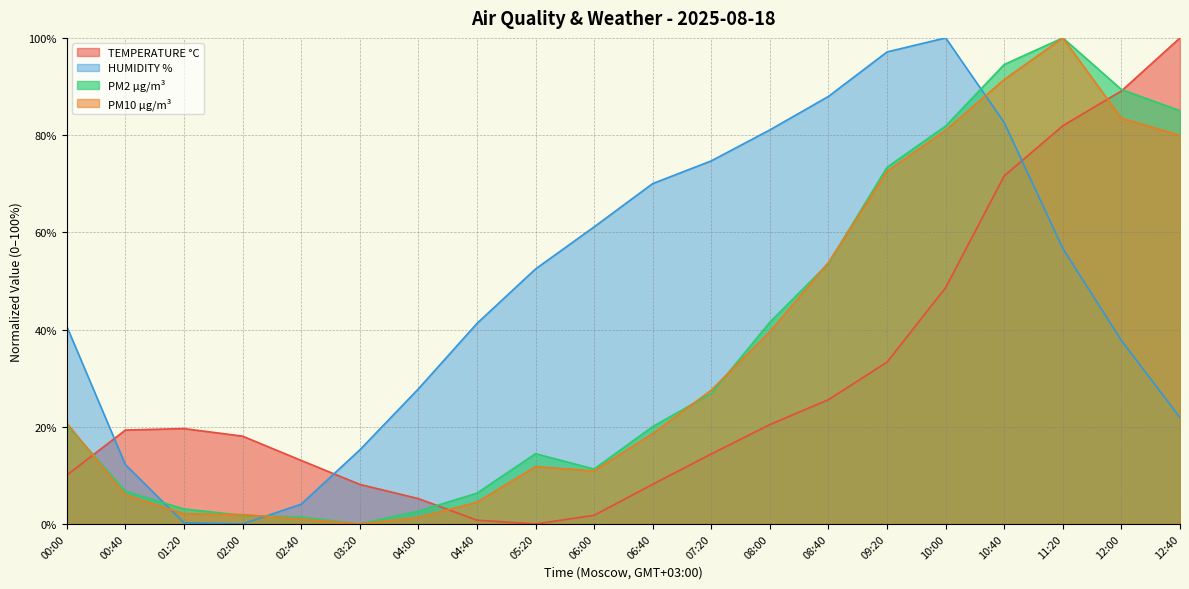

What is the difference between the highest and lowest values at 00:00?

30.6